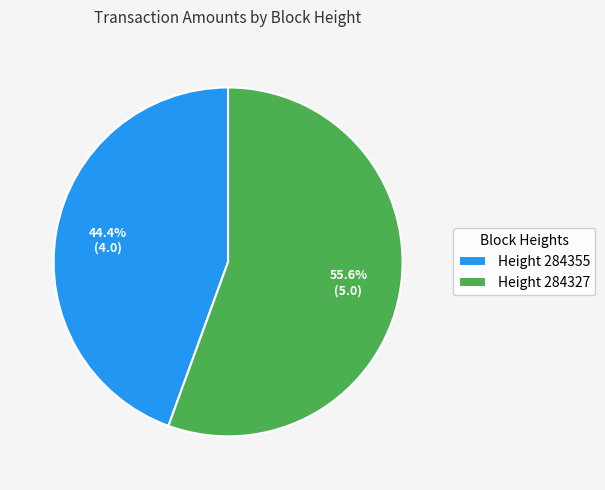

Which slice represents more than half of the pie?

Height 284327